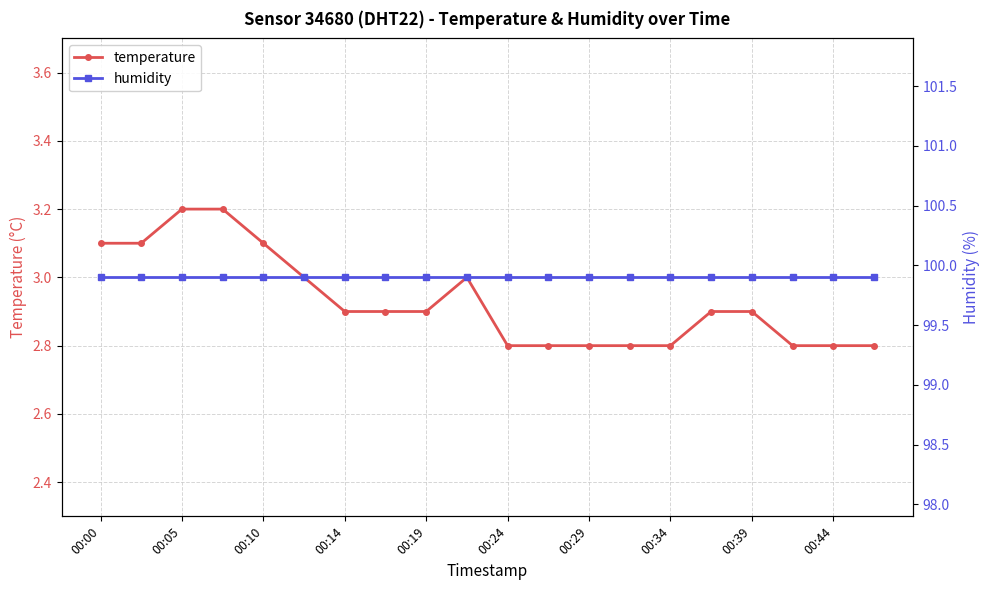

Rank the series by their maximum value, from highest to lowest.

humidity, temperature